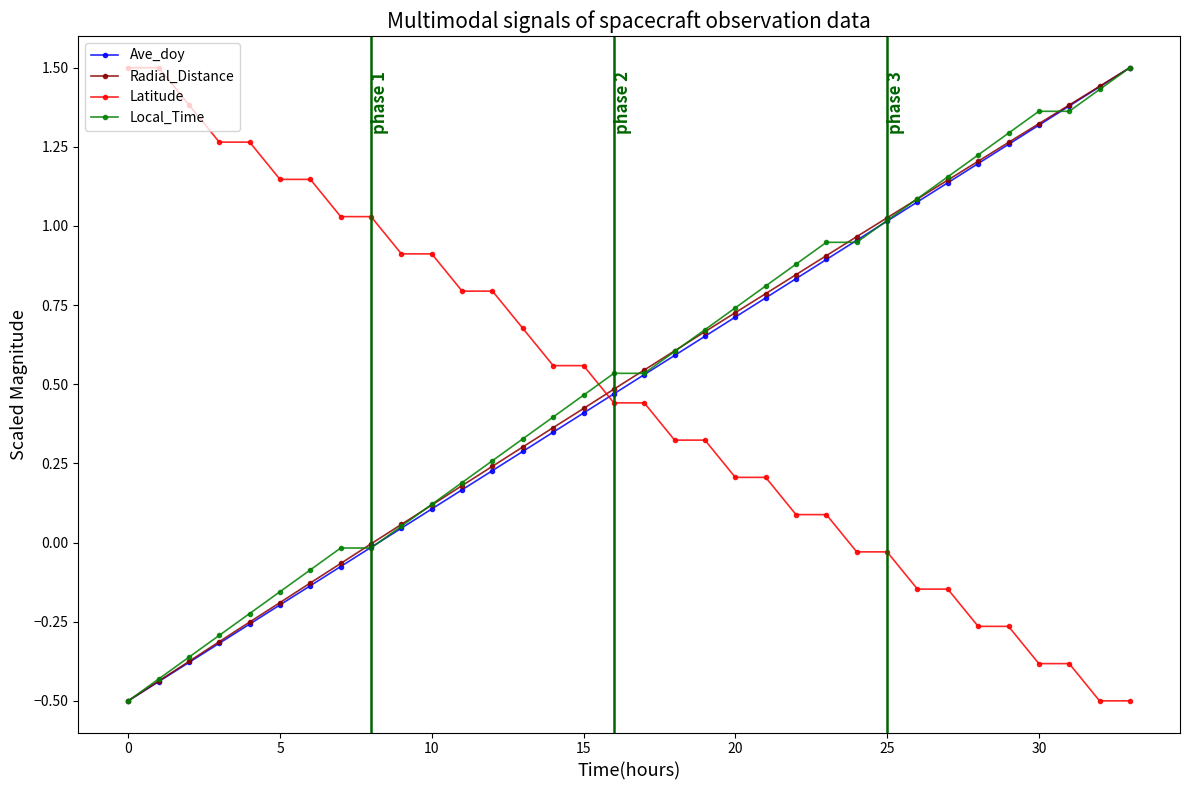

Does the chart display data point markers on the line(s)?

Yes